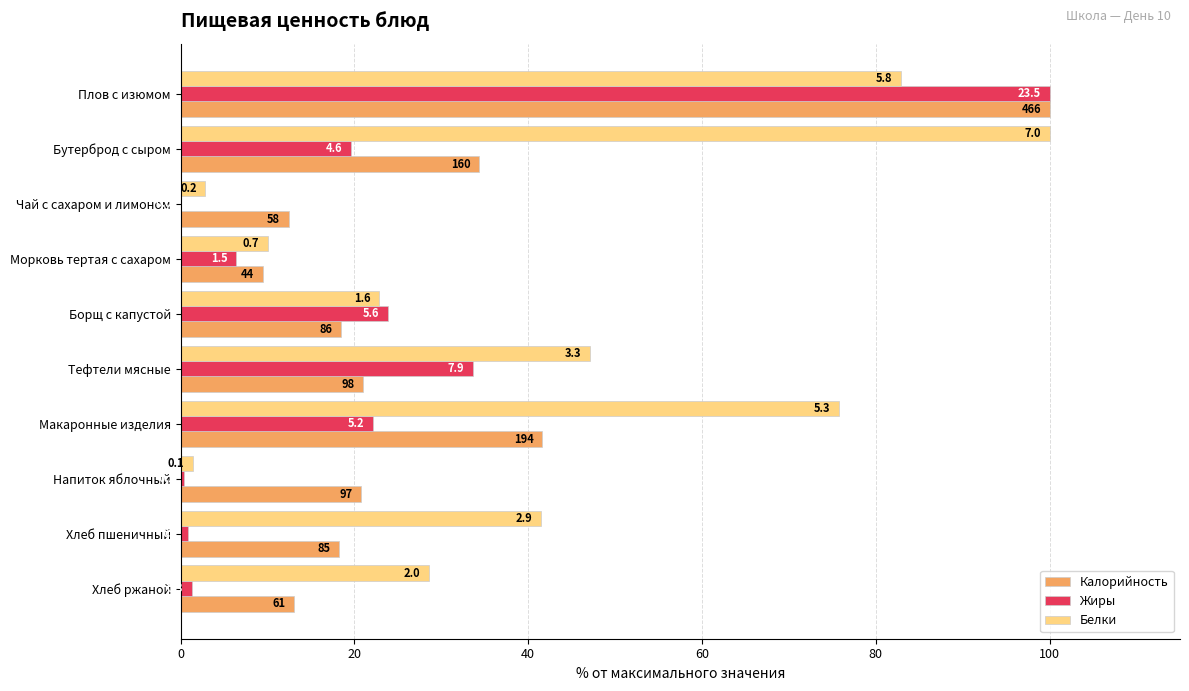

What are all the series names shown in the legend?

Калорийность, Жиры, Белки